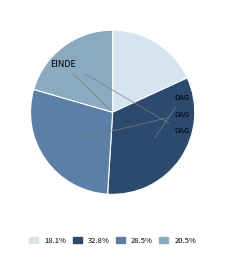

Is there a majority slice in this chart?

No